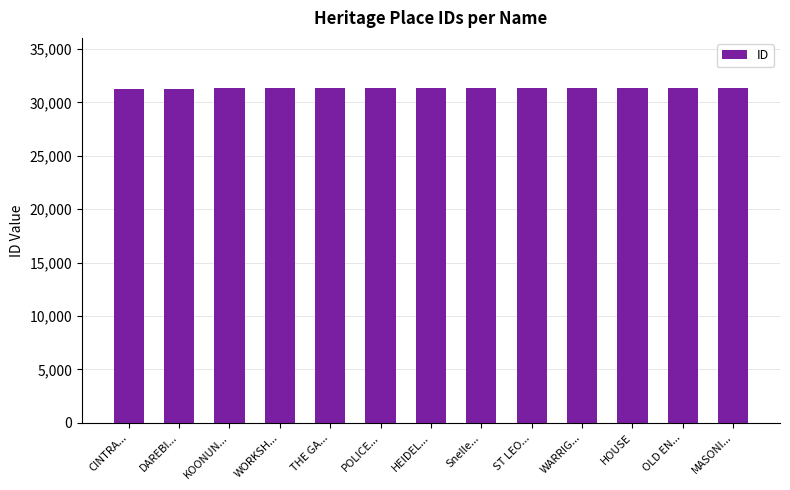

What is the minimum value shown in the chart?

31288